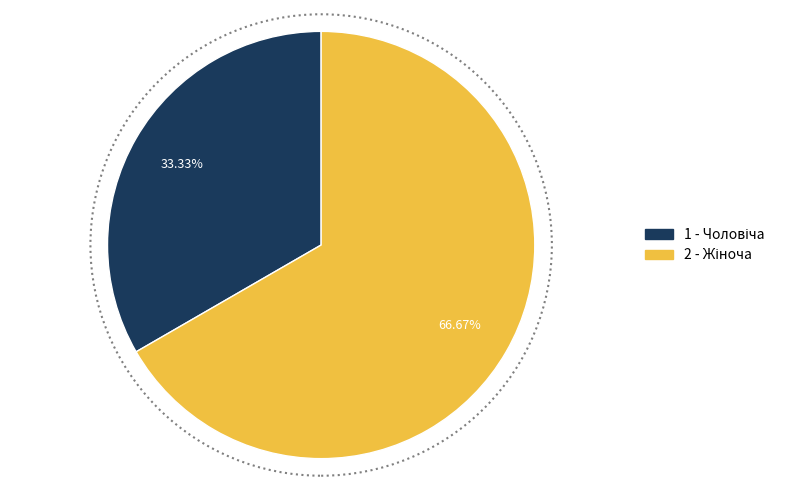

Is there any slice that represents more than half of the pie?

Yes